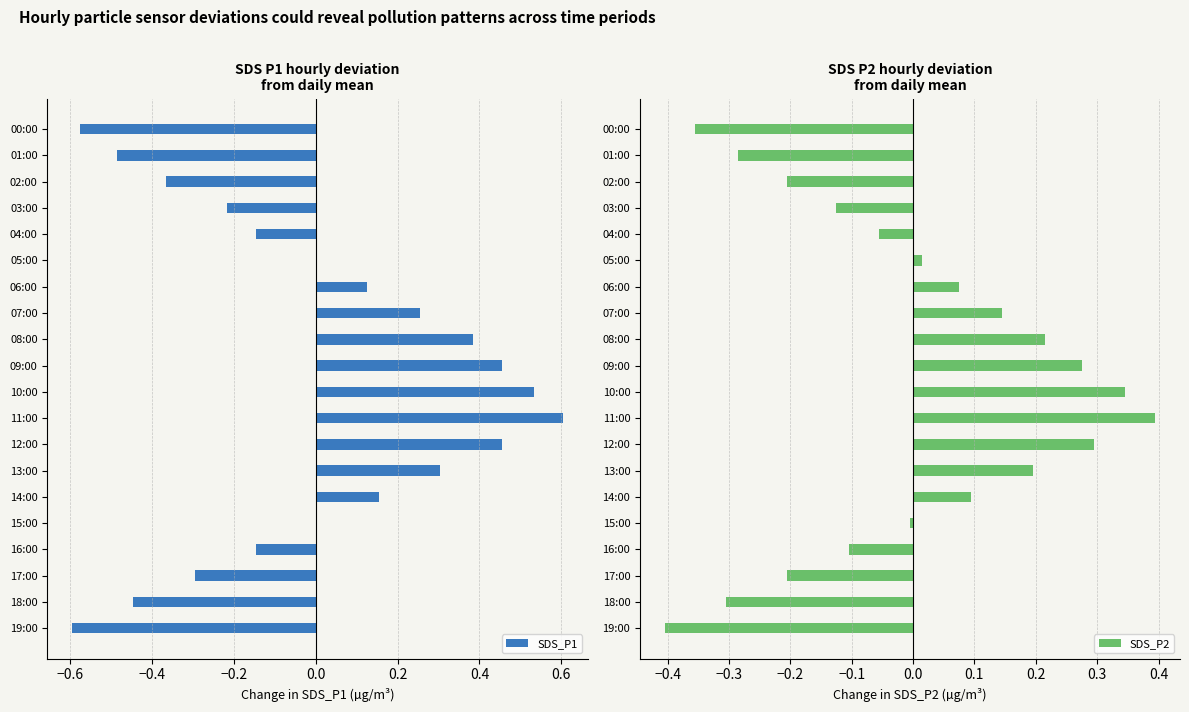

Which category has the highest value in the SDS_P1 series?

11:00